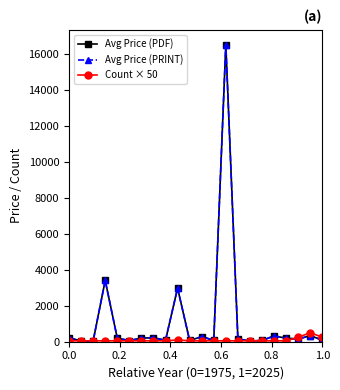

Is this an area chart (filled region under the line)?

No